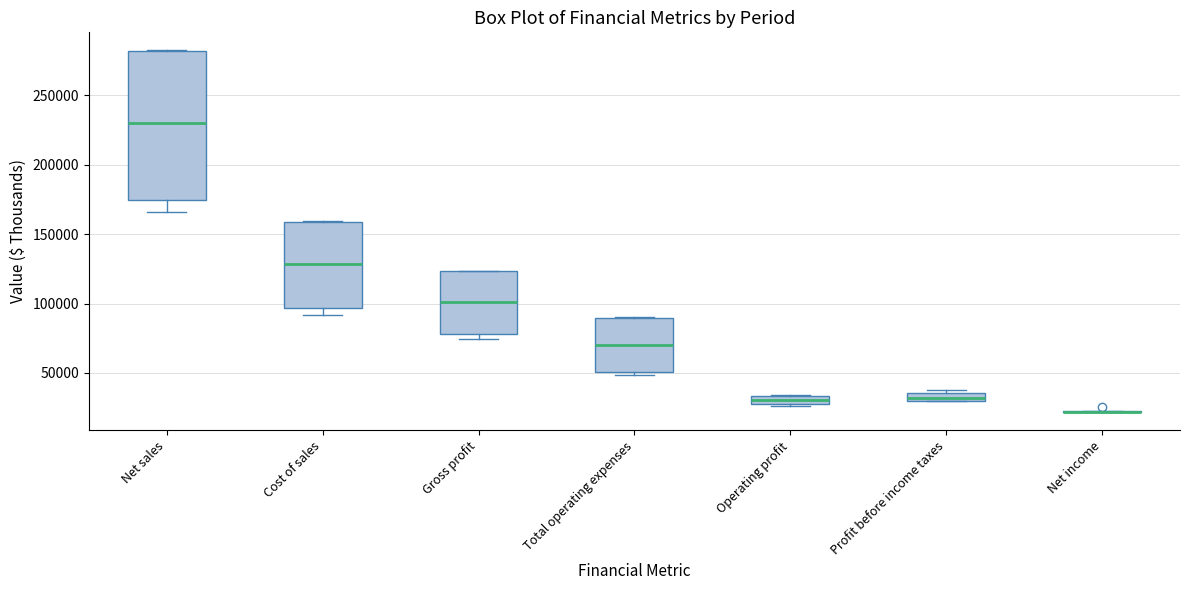

Where is the upper edge of the box for Total operating expenses on the y-axis? The values are not printed on the chart, so give them approximately, as read against the axis.

90000